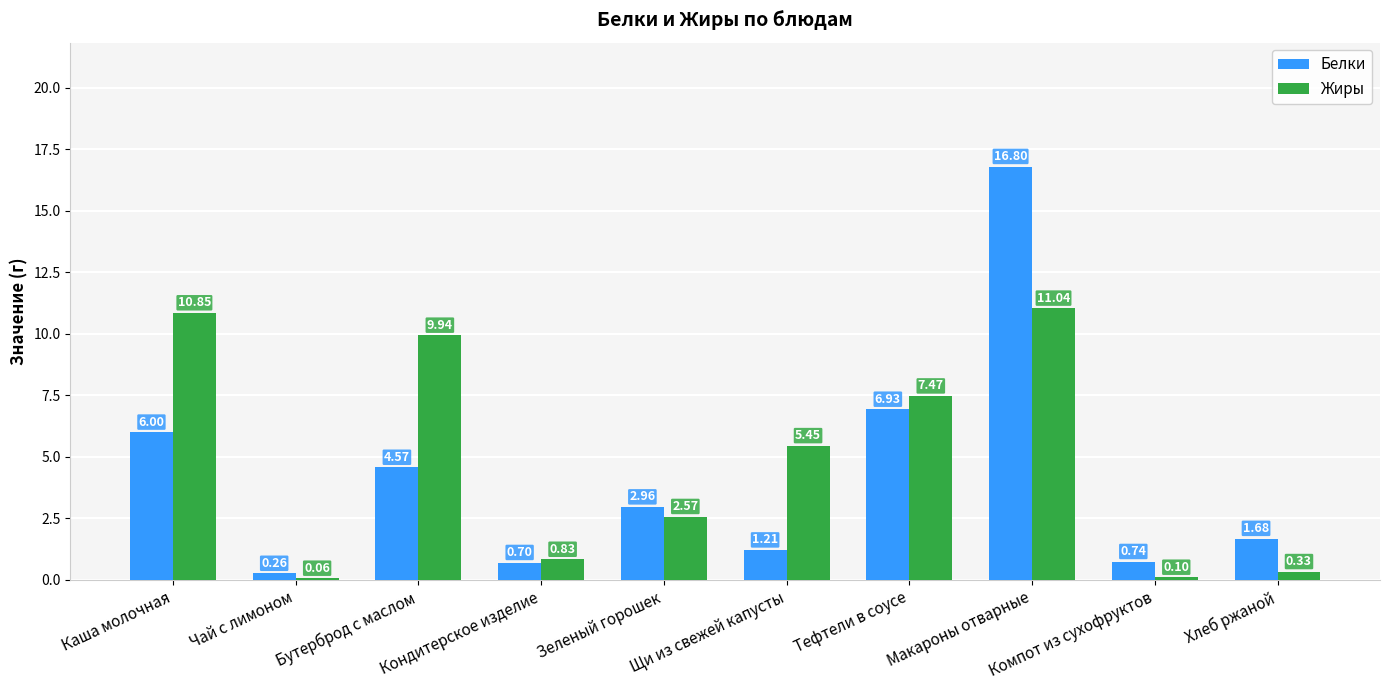

At which label does Жиры reach its peak?

Макароны отварные